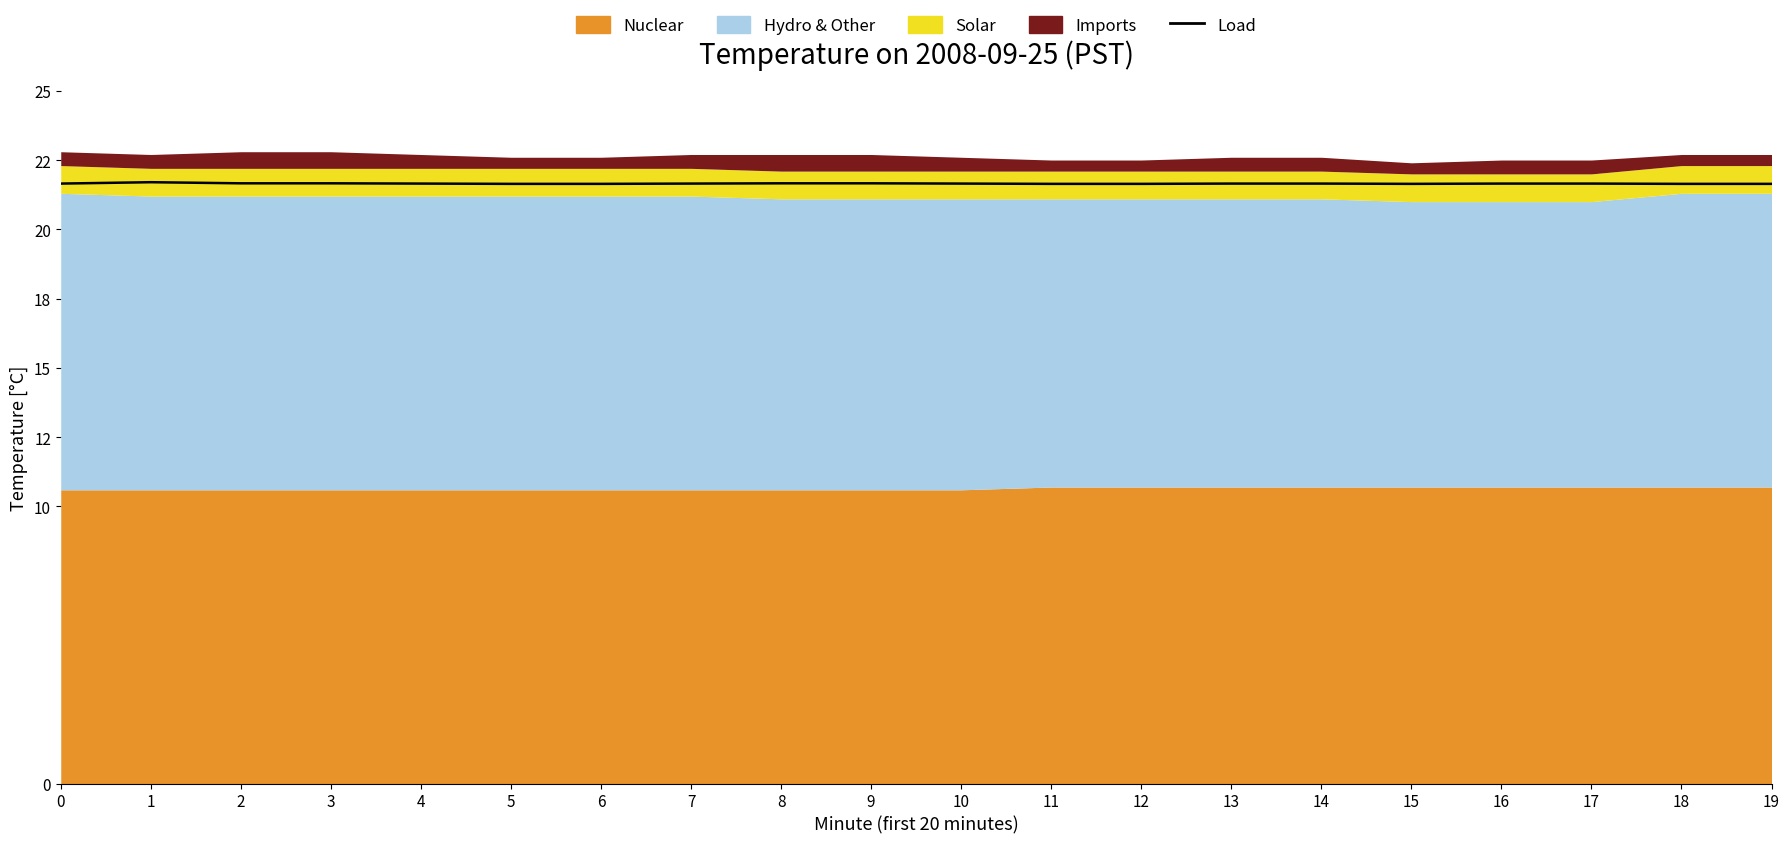

Where is the data nearest to the value 21?

5